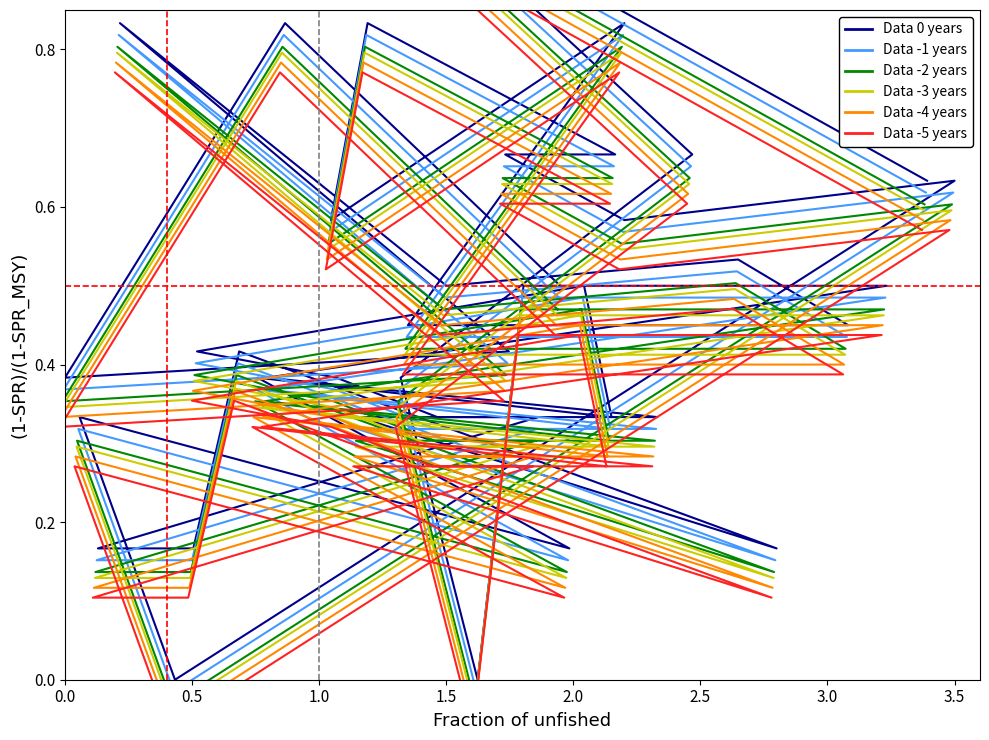

True or false: P2 series -5 and P2 series -4 cross at least once.

False